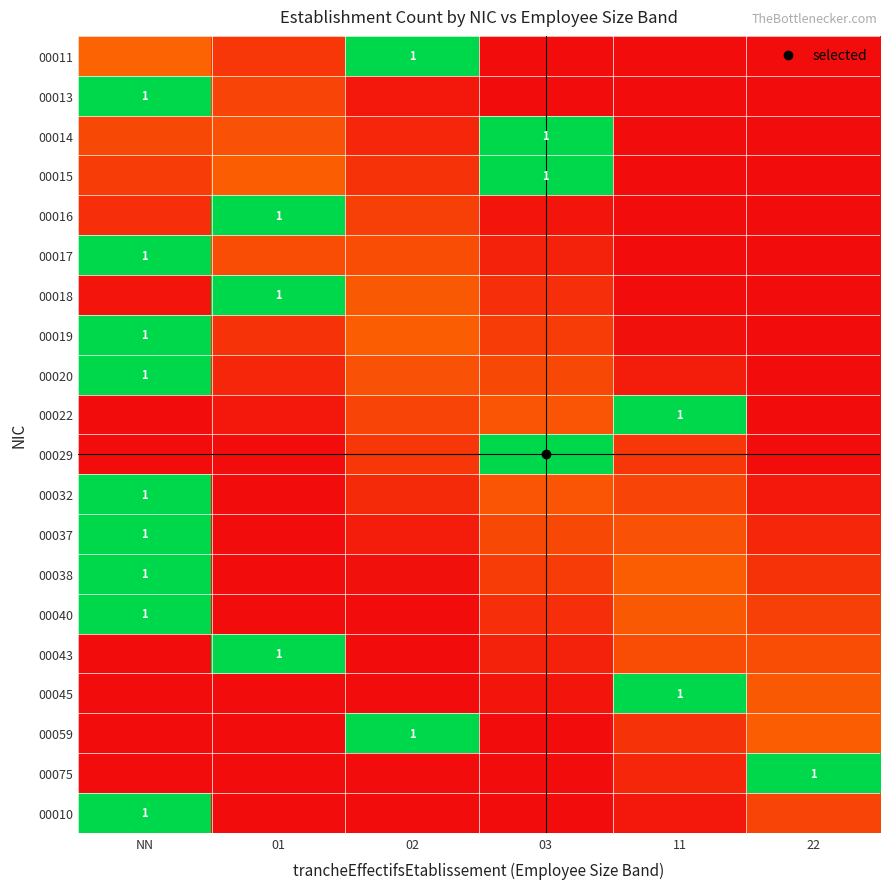

The value of 00029 at 22 is -1.0. True or false?

False